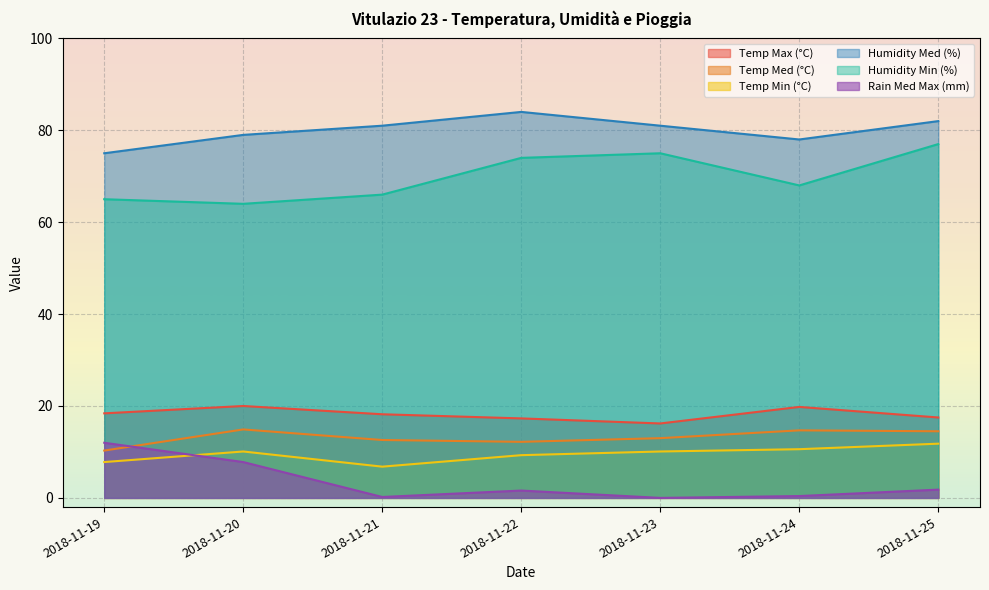

In Humidity Min (%), how many points are lower than both neighbors (excluding endpoints)?

2